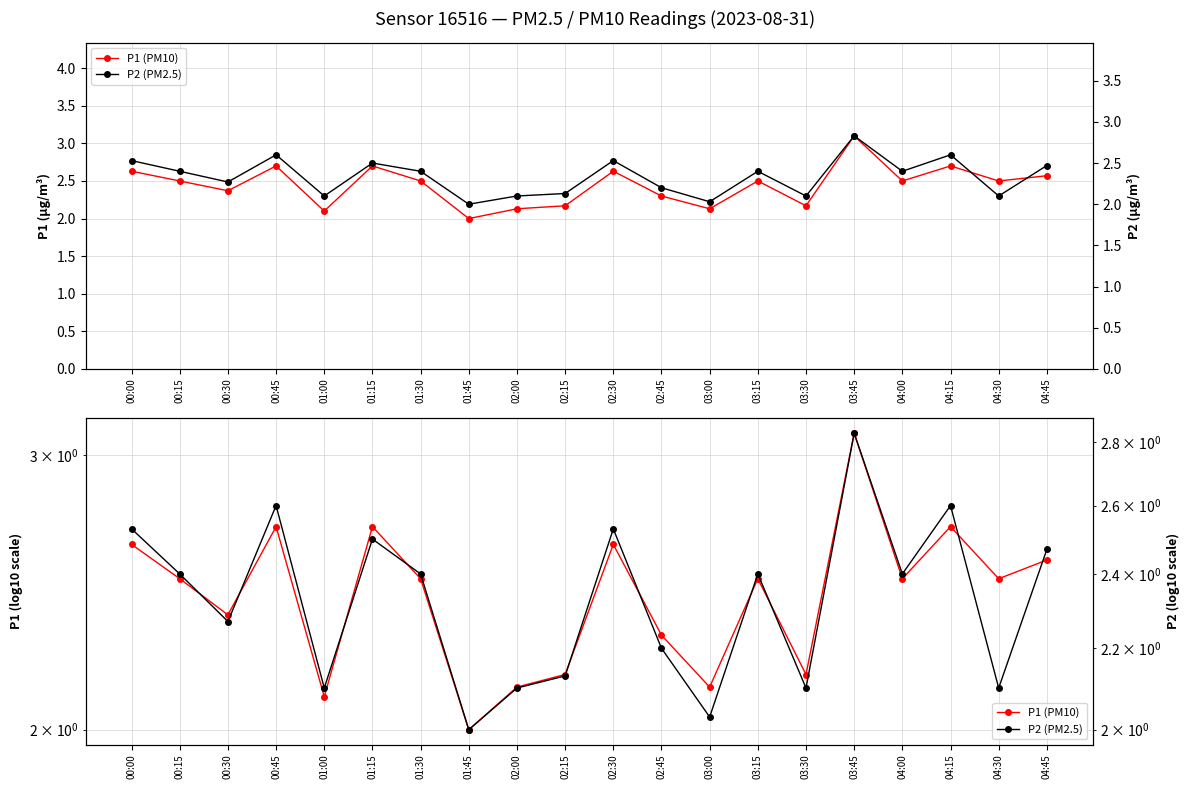

What is the label of the 4th point from the left?

00:45